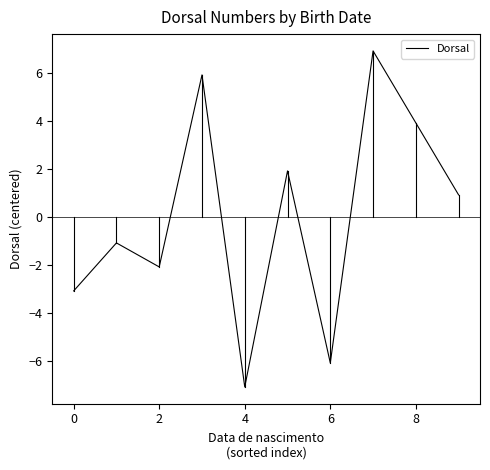

What is the difference between the maximum and minimum values?

14.0